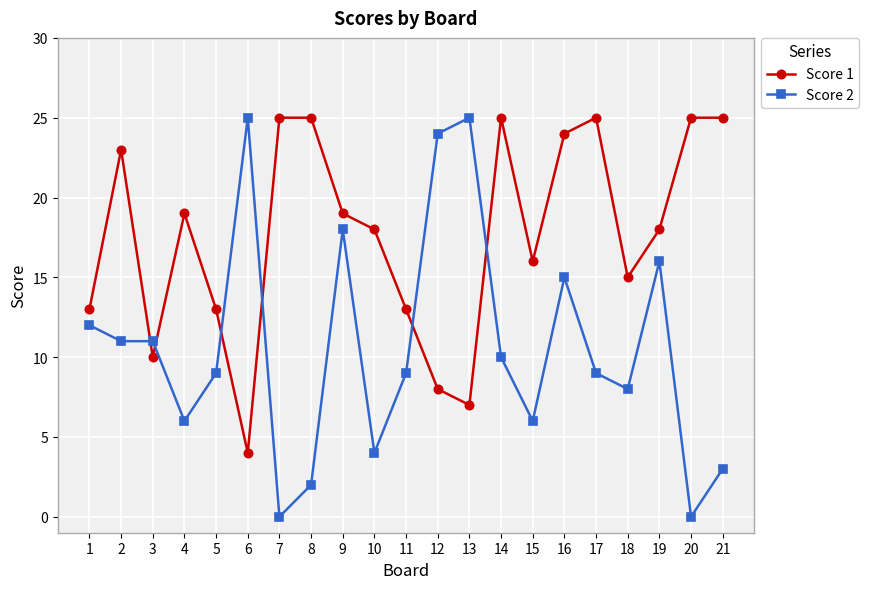

What is the spread (max minus min) of values at 13?

18